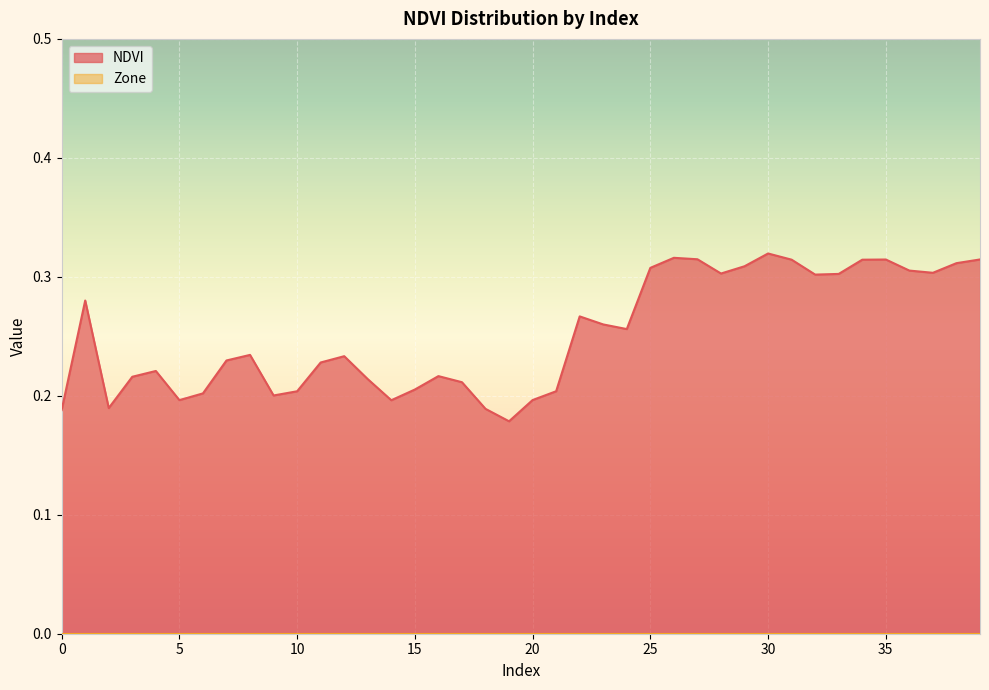

What is the value of the 15th point from the left?

0.2